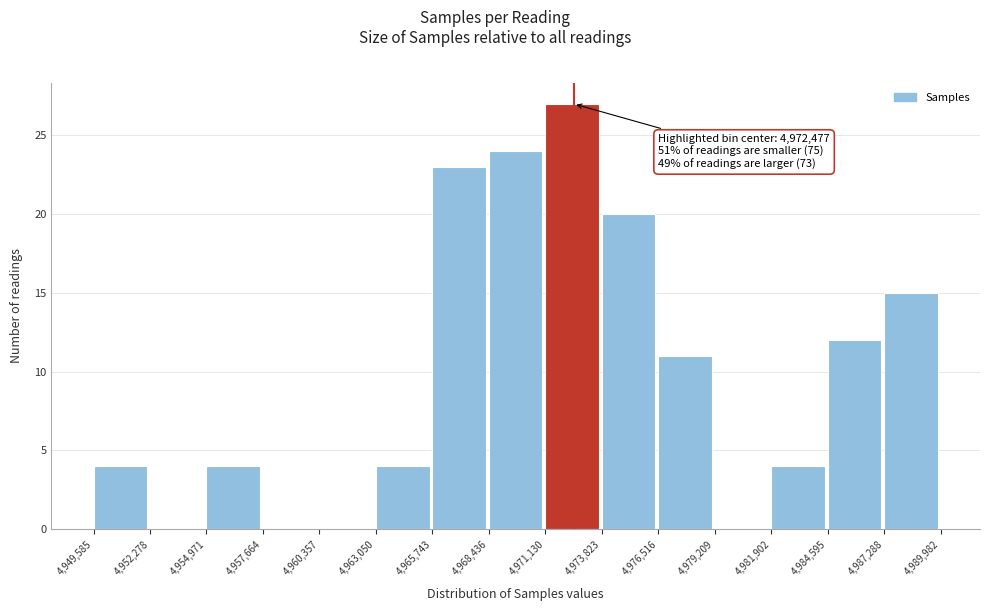

Which range on the x-axis has the tallest bar?

4,971,130 to 4,973,823